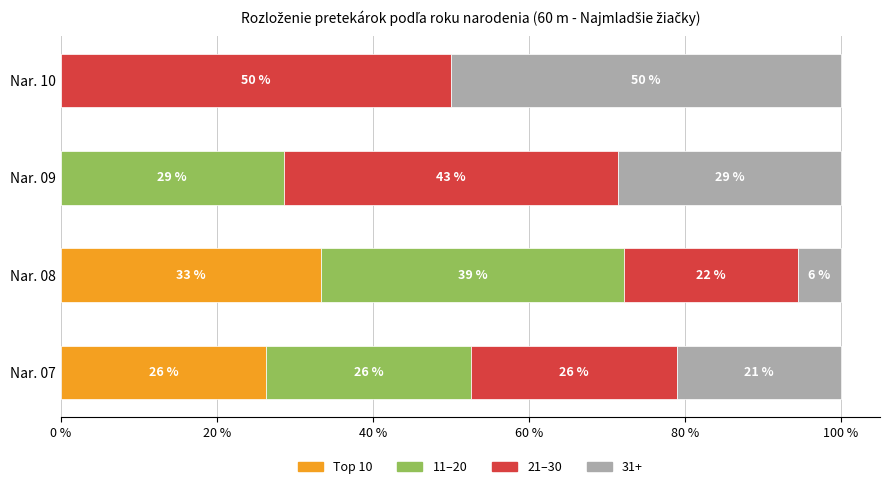

Count the number of categories in the chart.

4